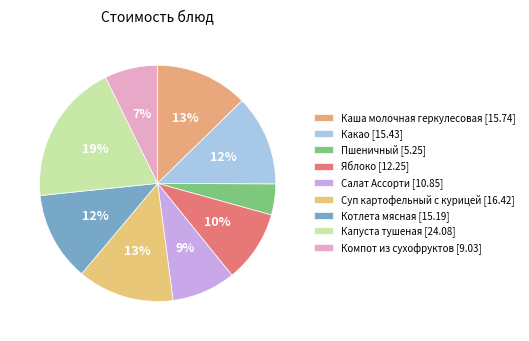

To the nearest percent, what percentage of the pie is Компот из сухофруктов?

7%